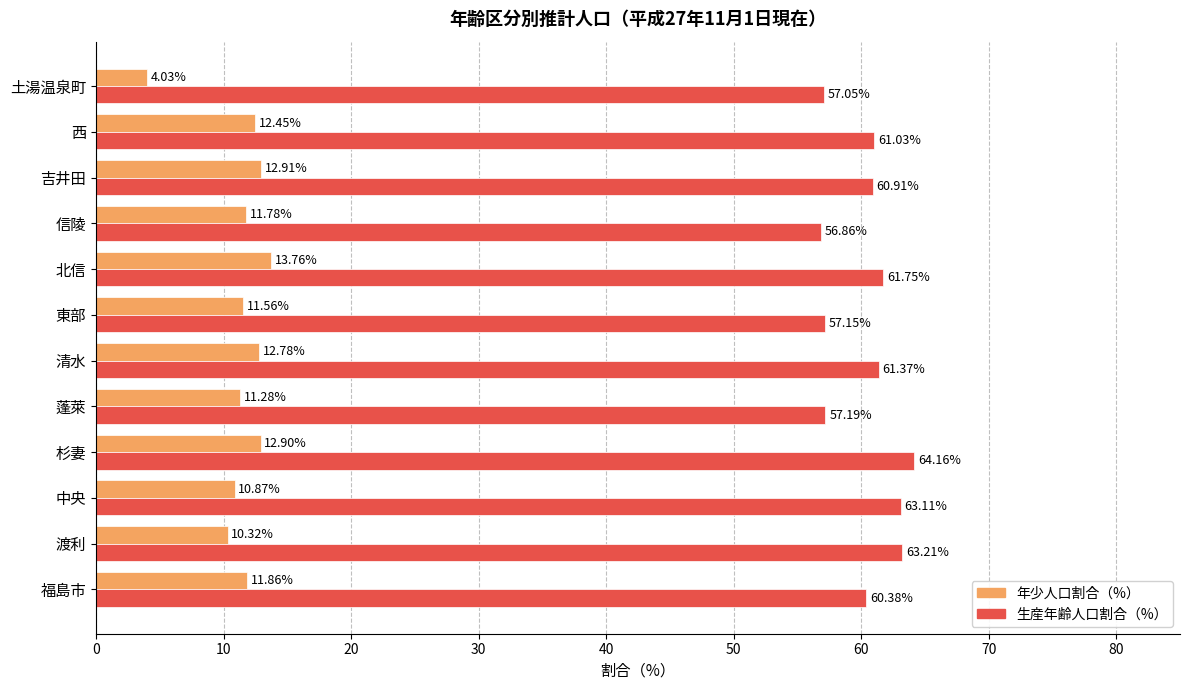

Which series has the widest spread of values?

年少人口割合（%）